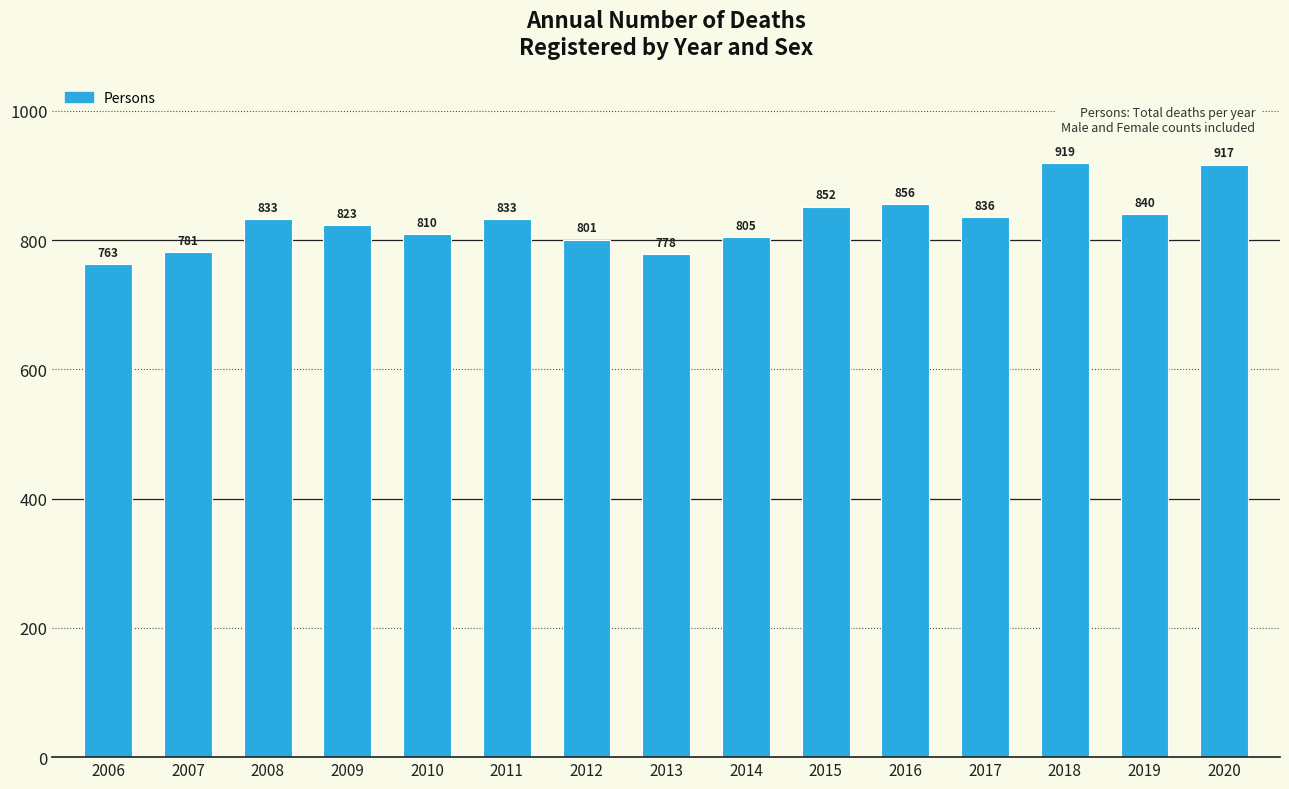

Which category has the highest value across all series?

2018